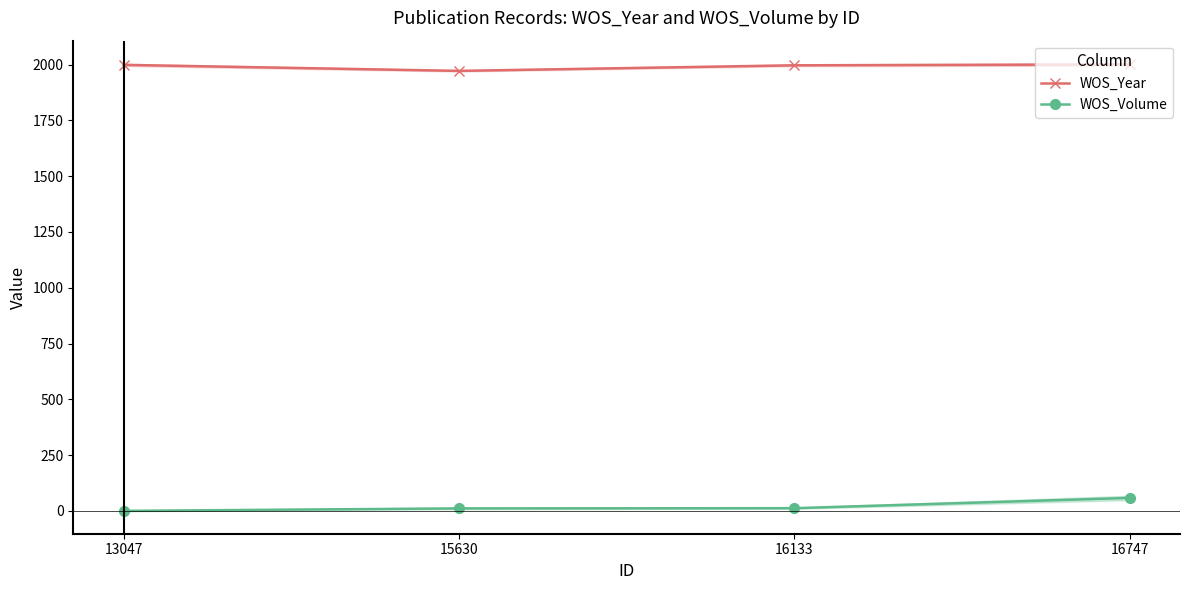

Reading right to left, list all the values displayed in this chart.

WOS_Year: 16747=2001	16133=1997	15630=1972	13047=1999
WOS_Volume: 16747=58	16133=12	15630=11	13047=0